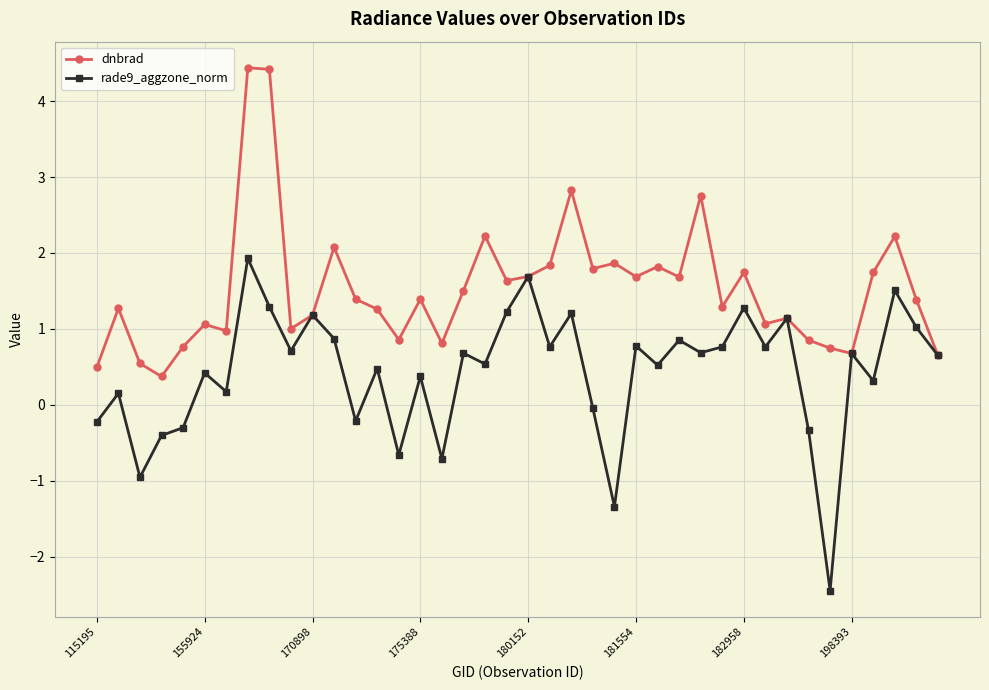

How many lines are shown in the chart?

2